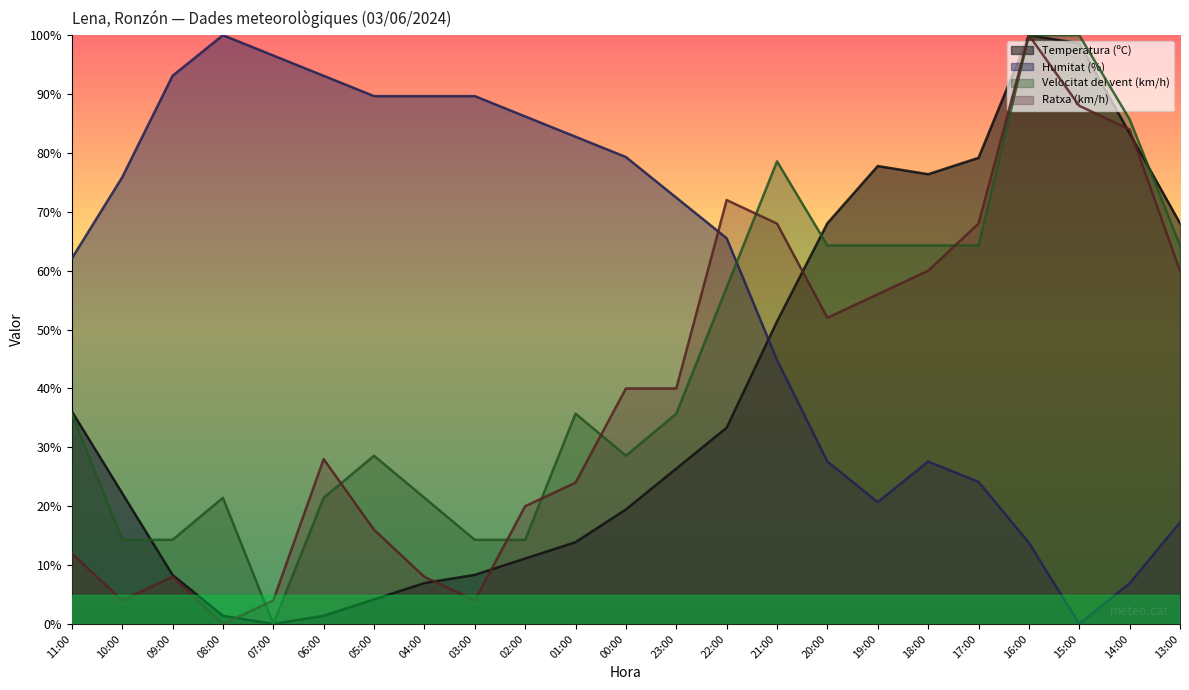

Is the value of Humitat (%) at 02:00 greater than the value of Temperatura (ºC) at 06:00?

Yes